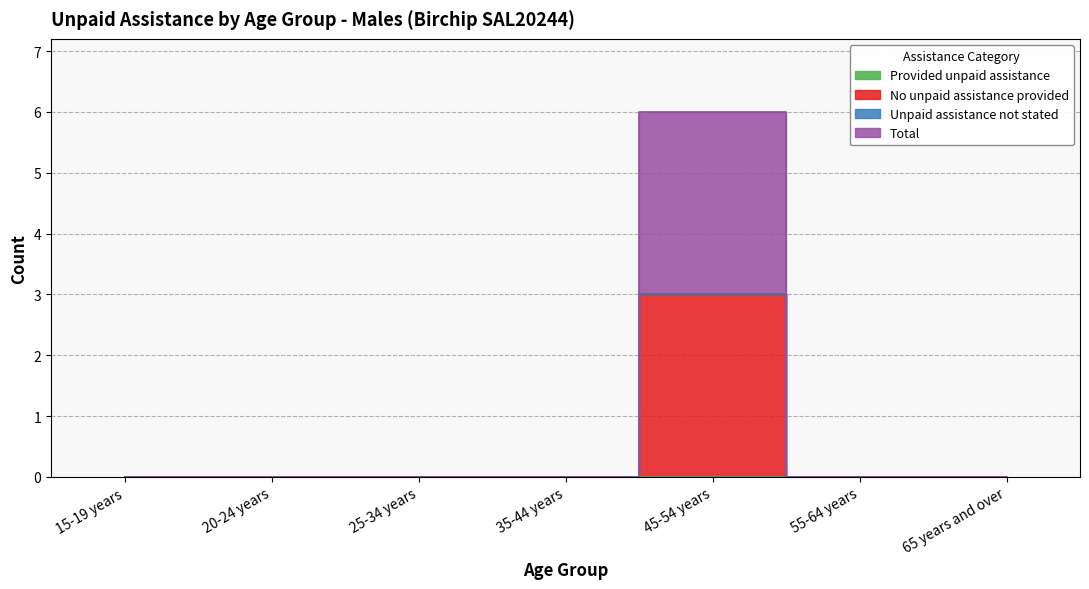

The No unpaid assistance provided series shows 2 at 35-44 years. True or false?

False